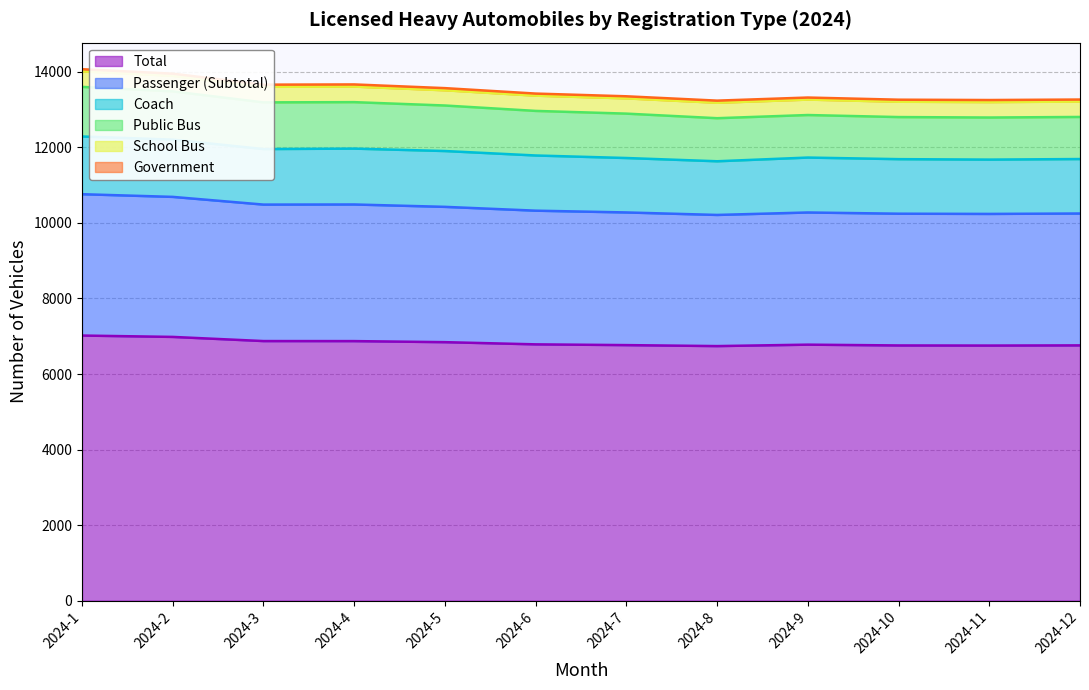

True or false: Coach and Total cross at least once.

False